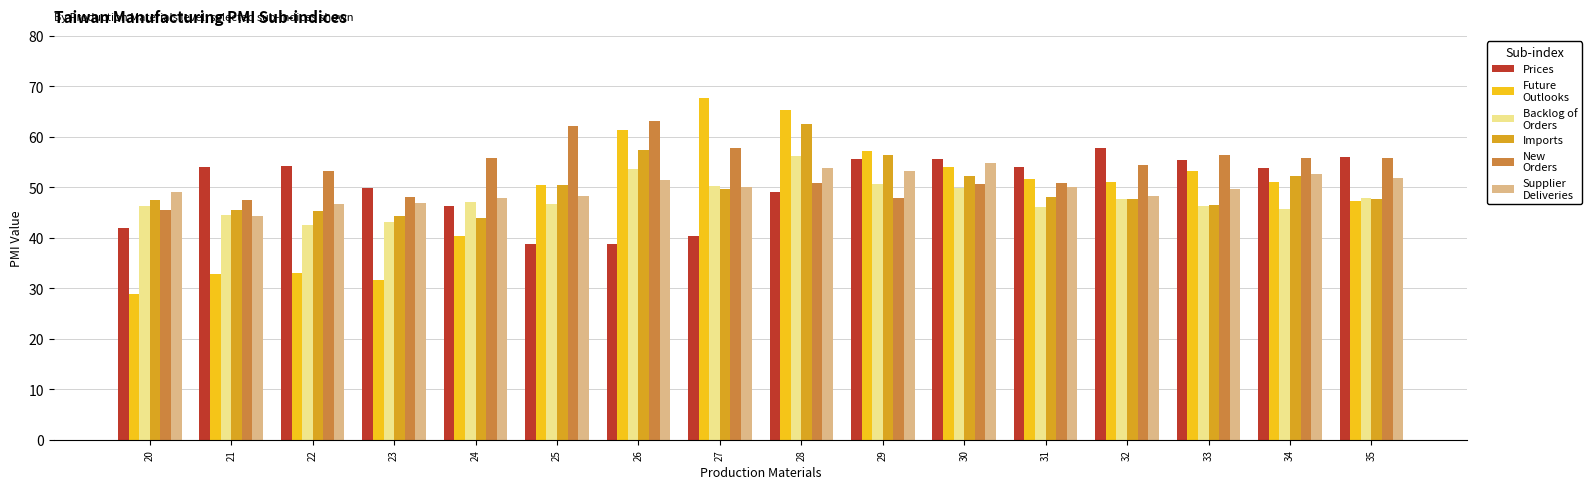

At which category is the sum across all series the highest?

28